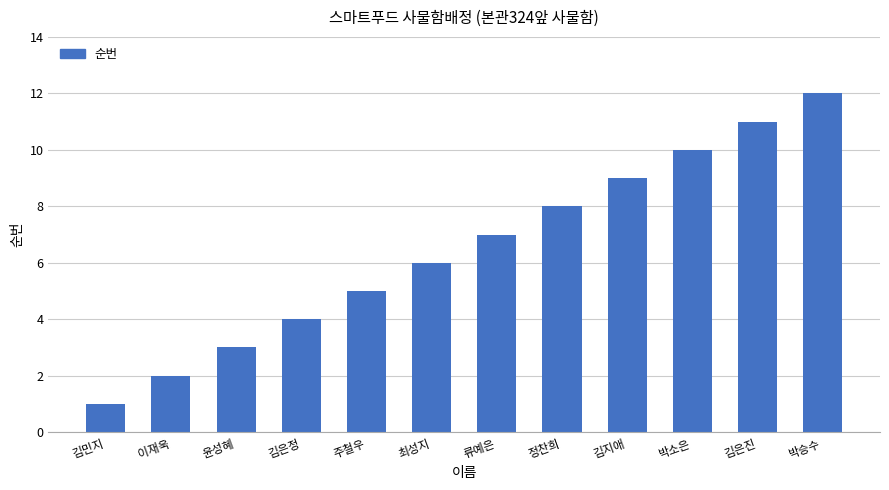

Rank the categories by value from highest to lowest.

박승수, 김은진, 박소은, 김지애, 정찬희, 류예은, 최성지, 주철우, 김은정, 윤성혜, 이재욱, 김민지